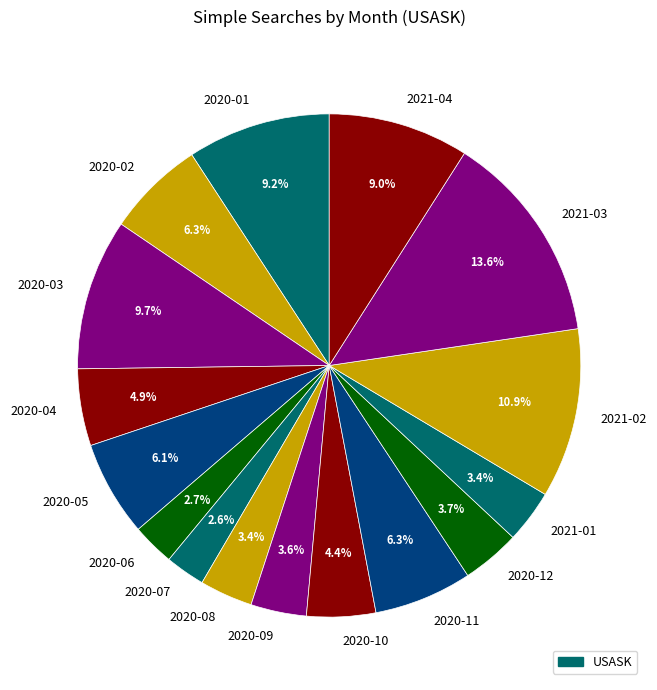

What percentage do 2021-04 and 2020-03 together represent?

18.7%